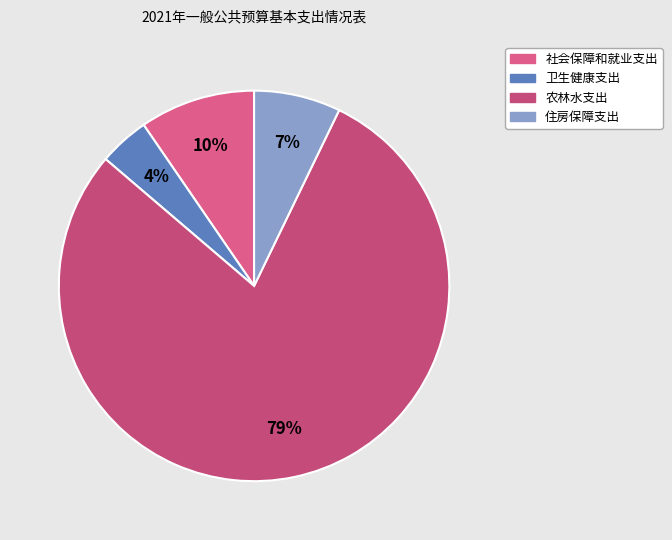

To the nearest percent, what is the combined percentage of 农林水支出 and 住房保障支出?

86%